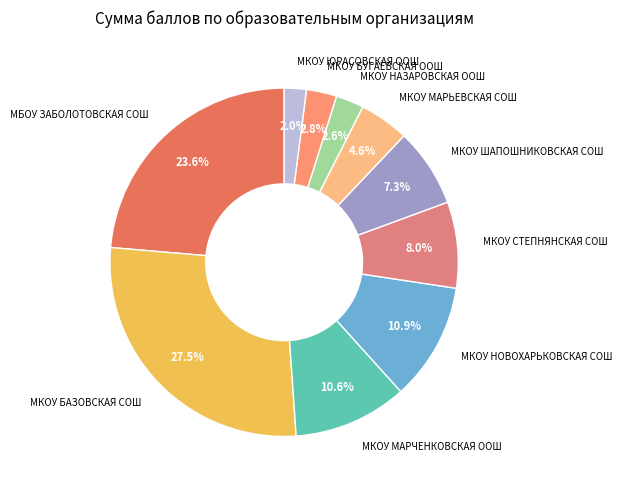

Which slice is the smallest?

МКОУ ЮРАСОВСКАЯ ООШ